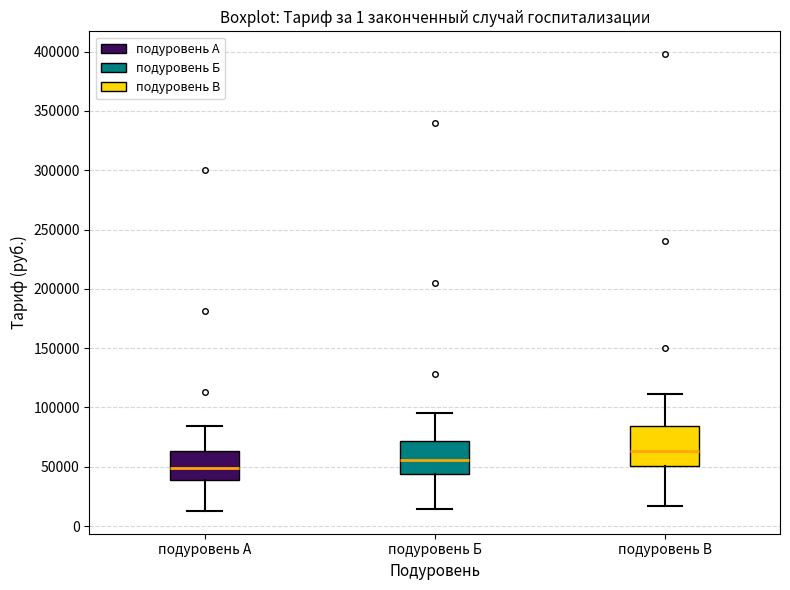

Reading left to right, transcribe this box plot: for each box, give where its median line is, the range the box spans, and where its two whiskers end, as read against the y-axis. The values are not printed on the chart, so give them approximately, as read against the axis.

подуровень А: median 50000, box 40000 to 65000, whiskers 15000 to 85000
подуровень Б: median 55000, box 45000 to 70000, whiskers 15000 to 95000
подуровень В: median 65000, box 50000 to 85000, whiskers 15000 to 110000